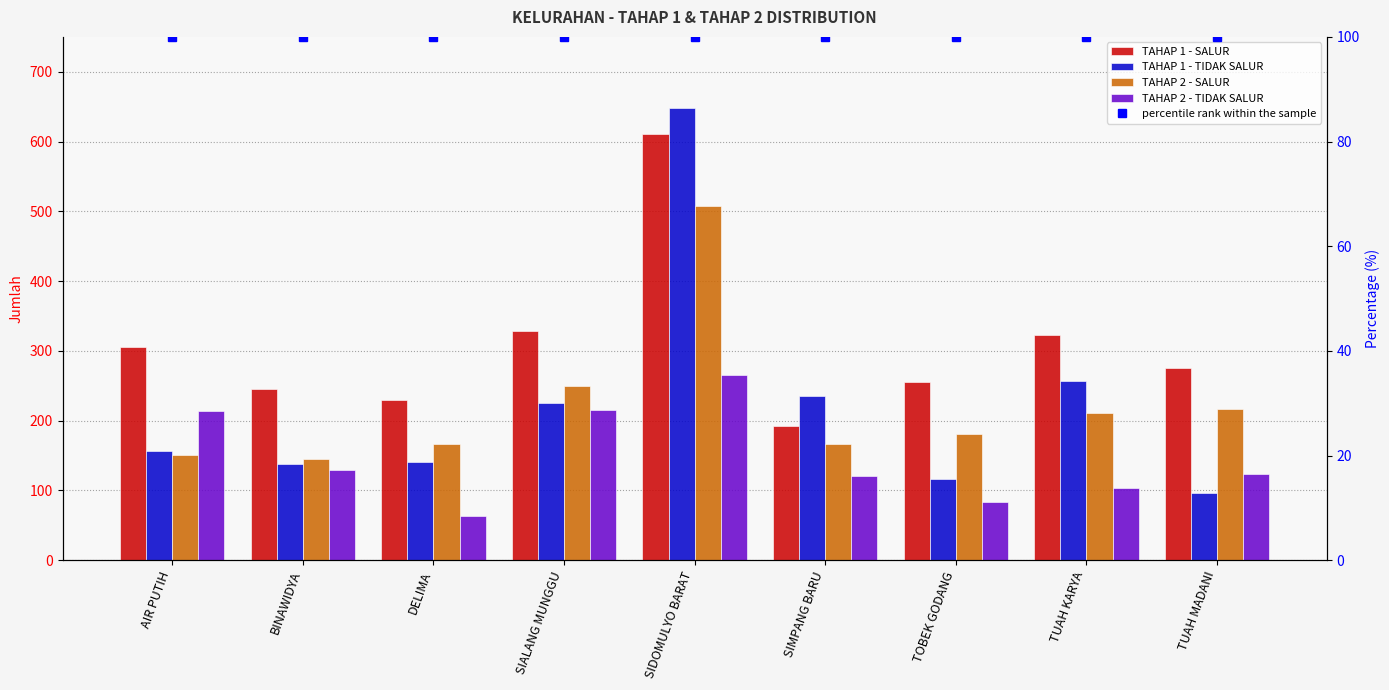

Is it true that percentile rank within the sample equals 158 at TUAH KARYA?

False